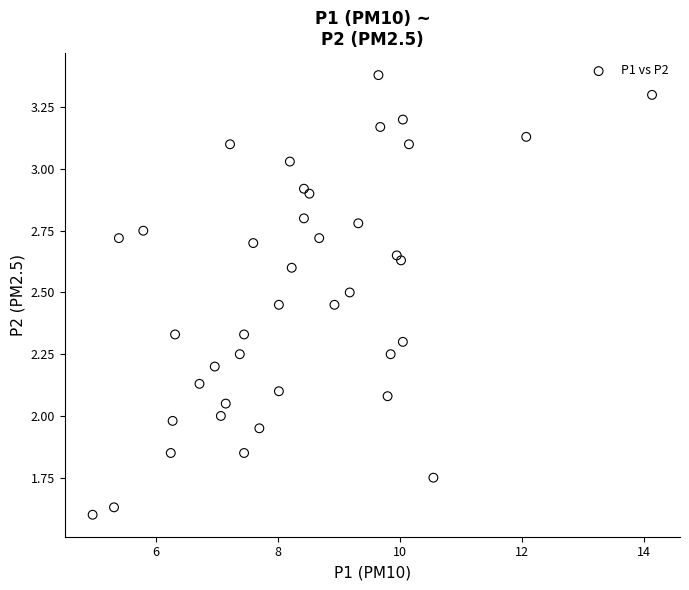

What is the range of X values (max minus min)?

9.2